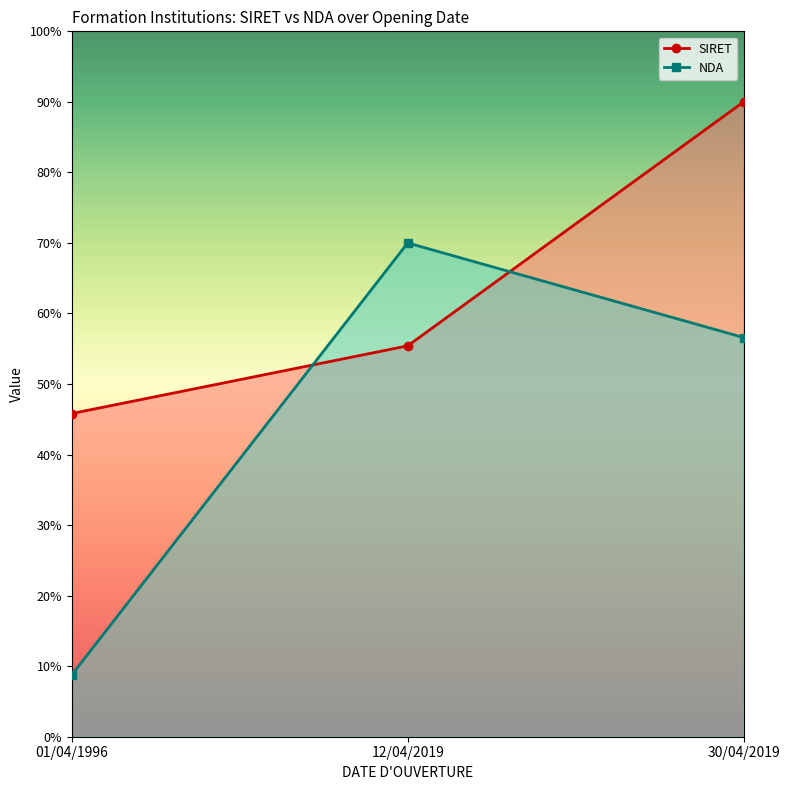

Reading right to left, transcribe all the data shown in this chart.

SIRET: 30/04/2019=90.0	12/04/2019=55.4	01/04/1996=45.8
NDA: 30/04/2019=56.6	12/04/2019=70.0	01/04/1996=8.8